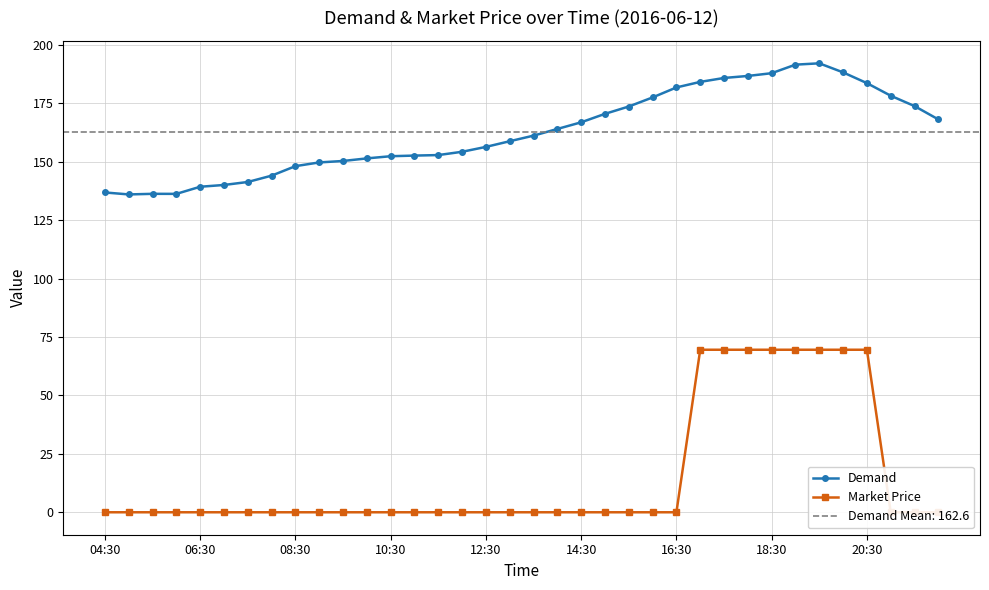

At how many categories does at least one series exceed 186?

5